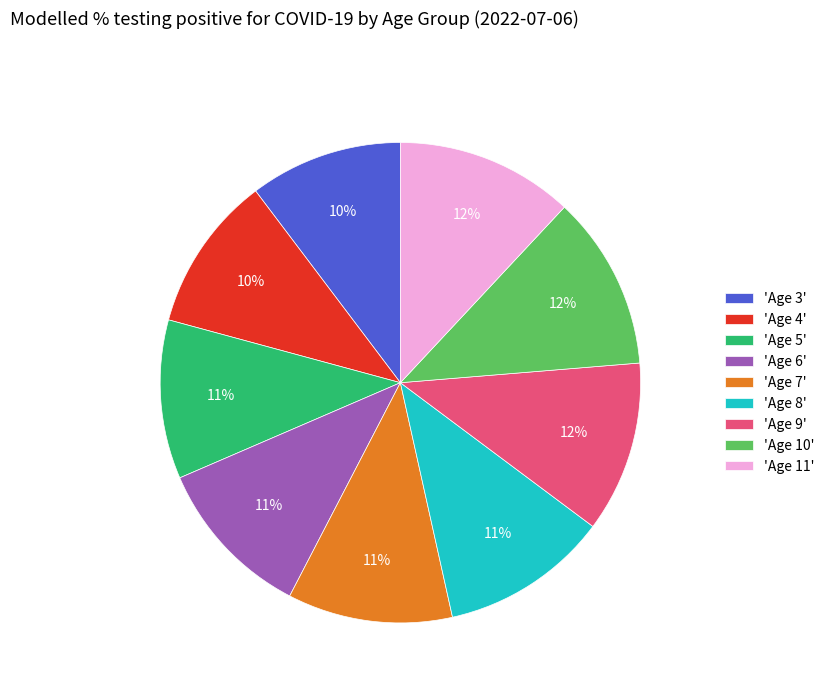

What percentage is the 'Age 6' slice, to the nearest percent?

11%